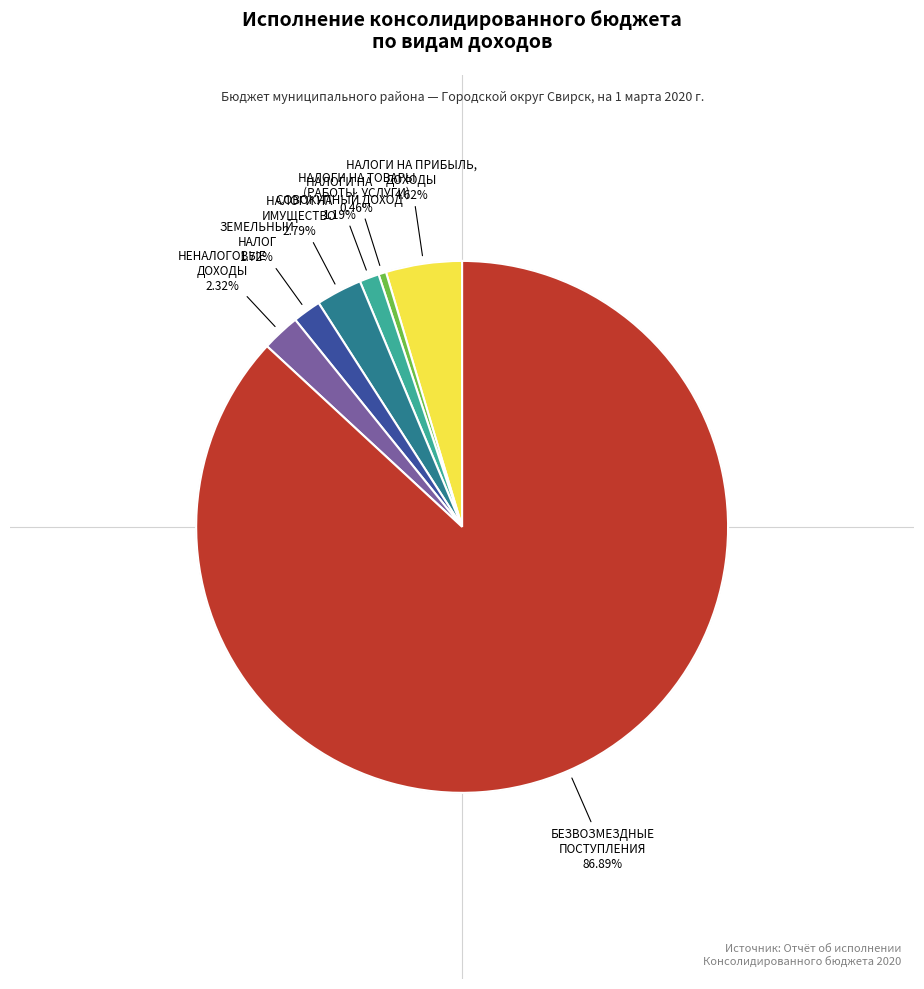

How many slices are in this pie chart?

7